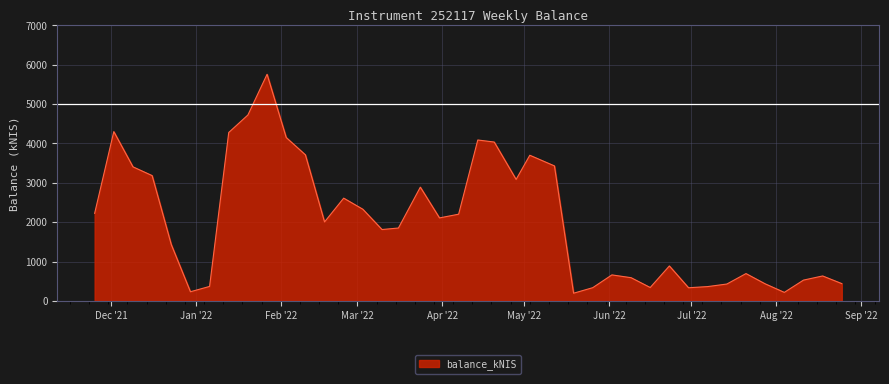

What is the maximum value shown in the chart?

5758.0